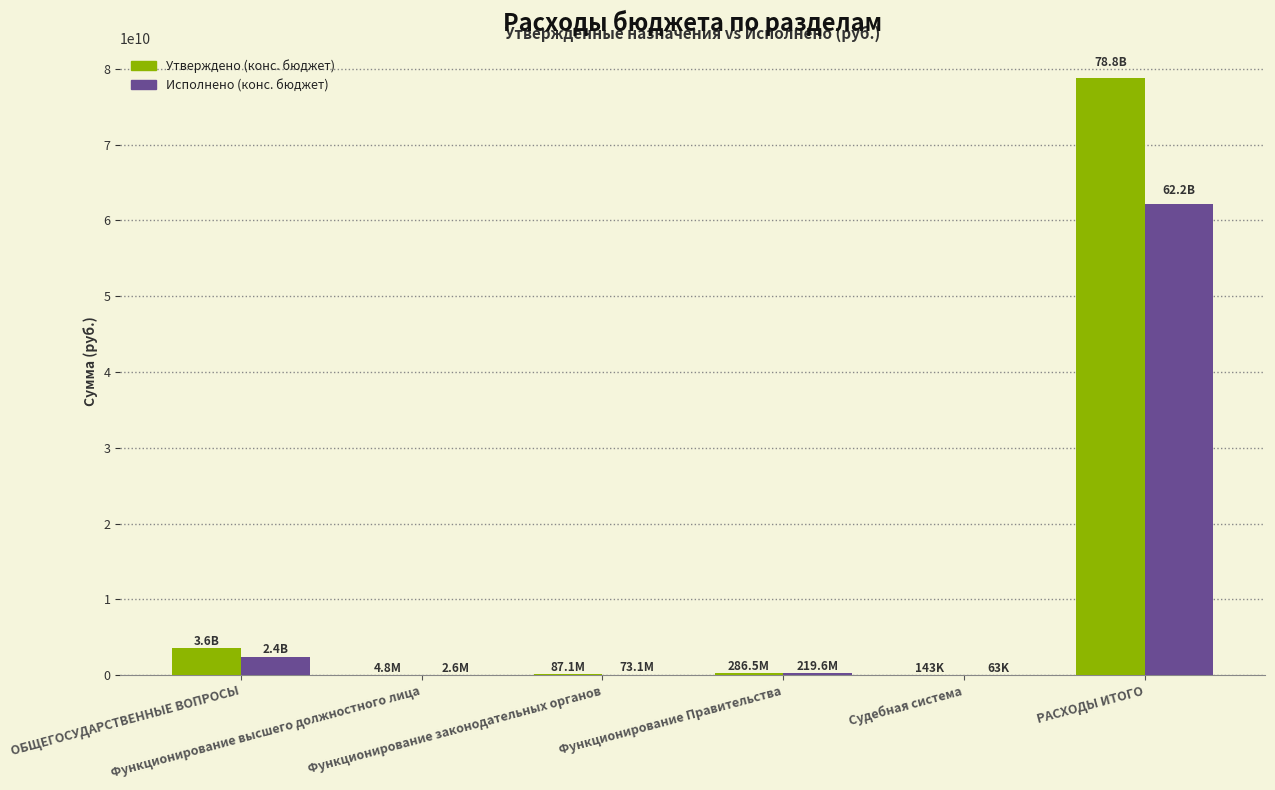

What are all the series names shown in the legend?

Утверждено (конс. бюджет), Исполнено (конс. бюджет)